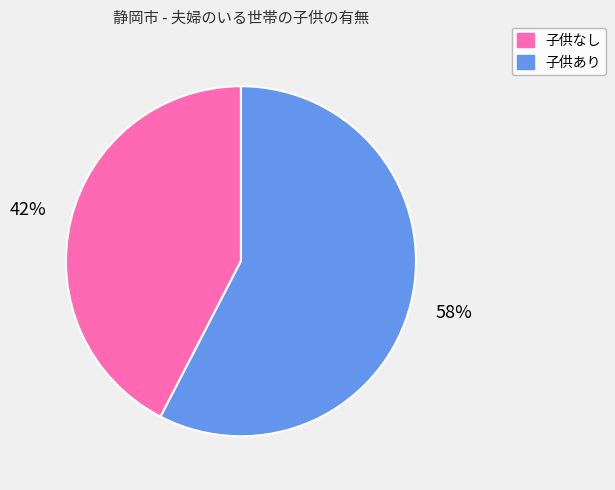

Is there a majority slice in this chart?

Yes